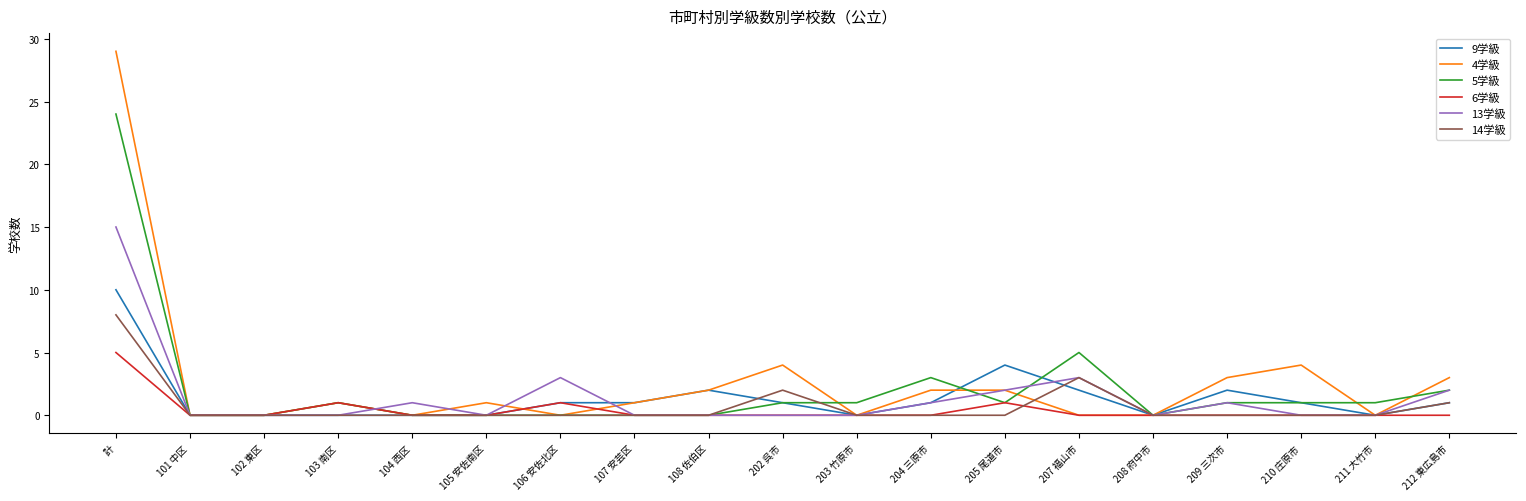

What is the difference between the maximum and minimum values in the 14学級 series?

8